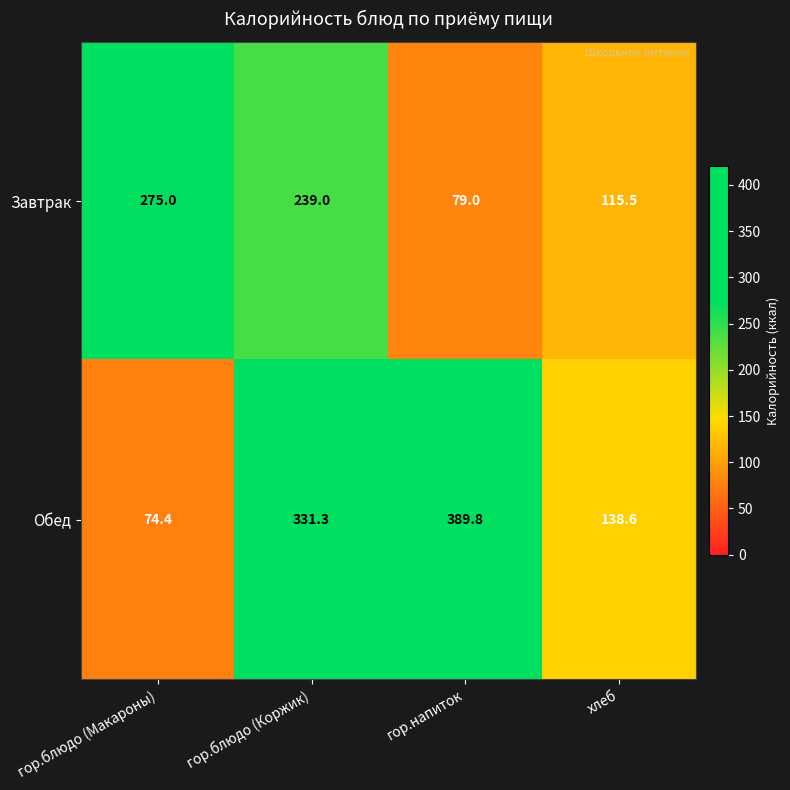

What is the sum of the Завтрак values at гор.блюдо (Коржик) and гор.напиток?

318.0